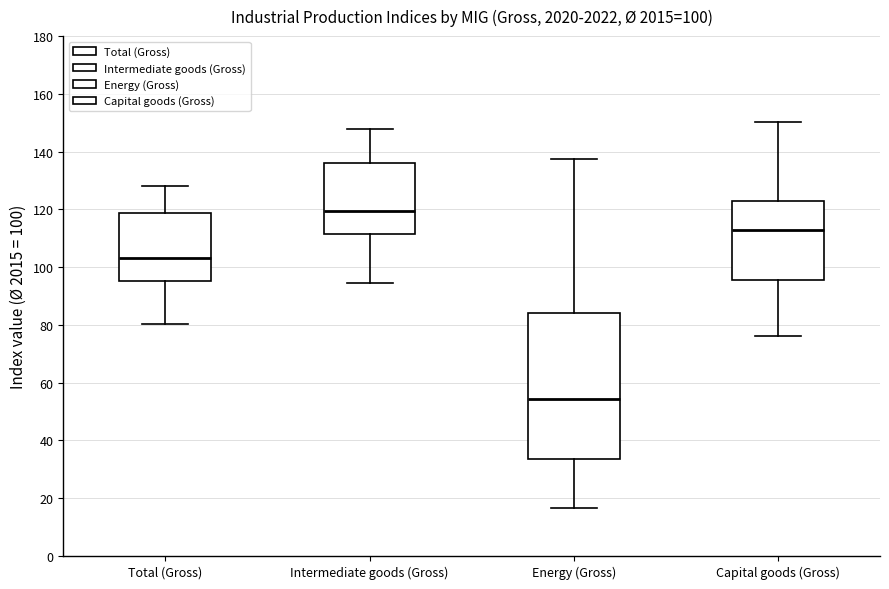

Comparing the boxes themselves (not the whiskers), which one is the tallest?

Energy (Gross)